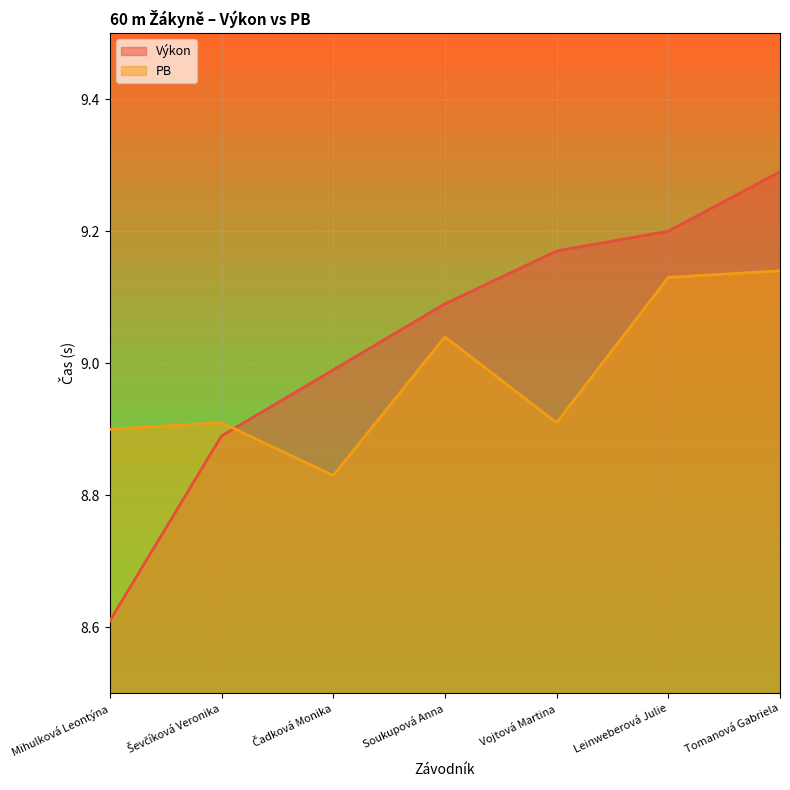

Does the chart display data point markers on the line(s)?

No